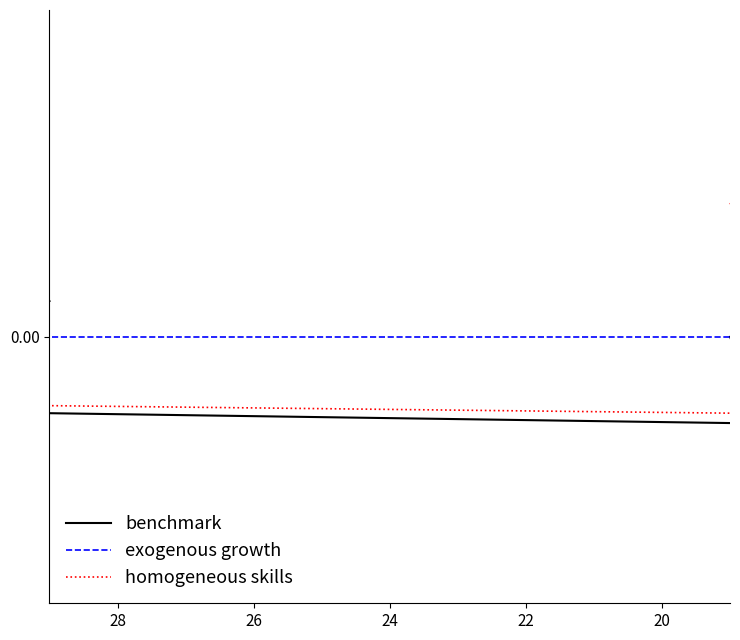

What is the difference between the maximum and minimum values in the homogeneous skills series?

5.3